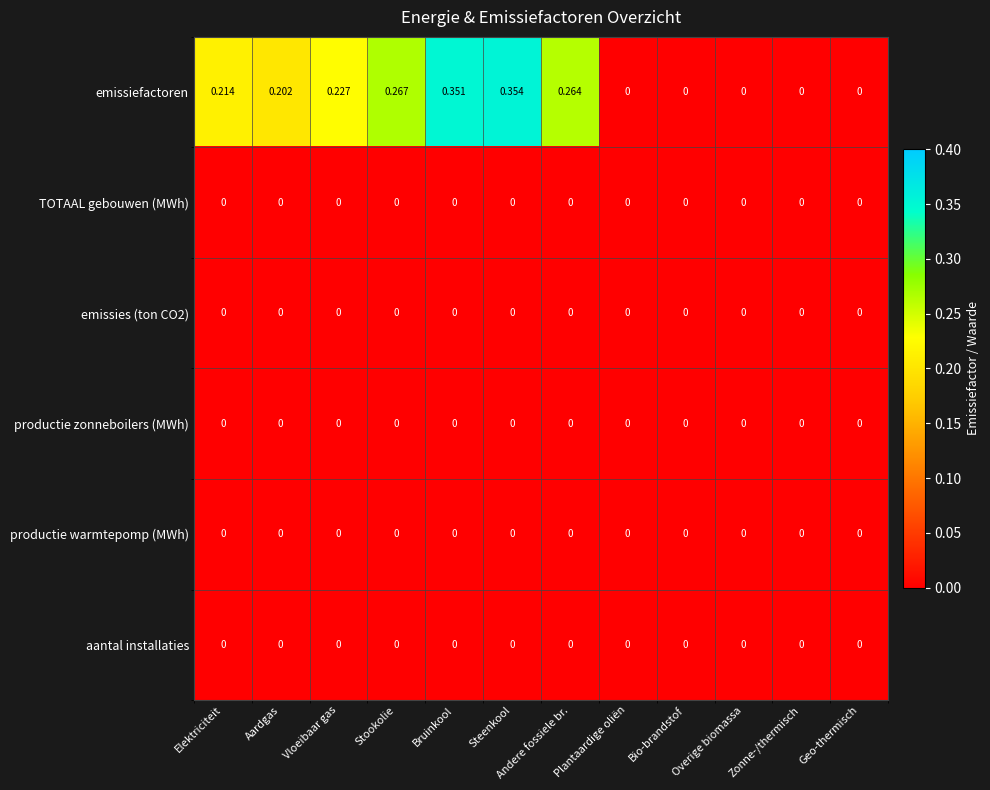

Between Elektriciteit and Bio-brandstof, which series saw the biggest shift?

emissiefactoren